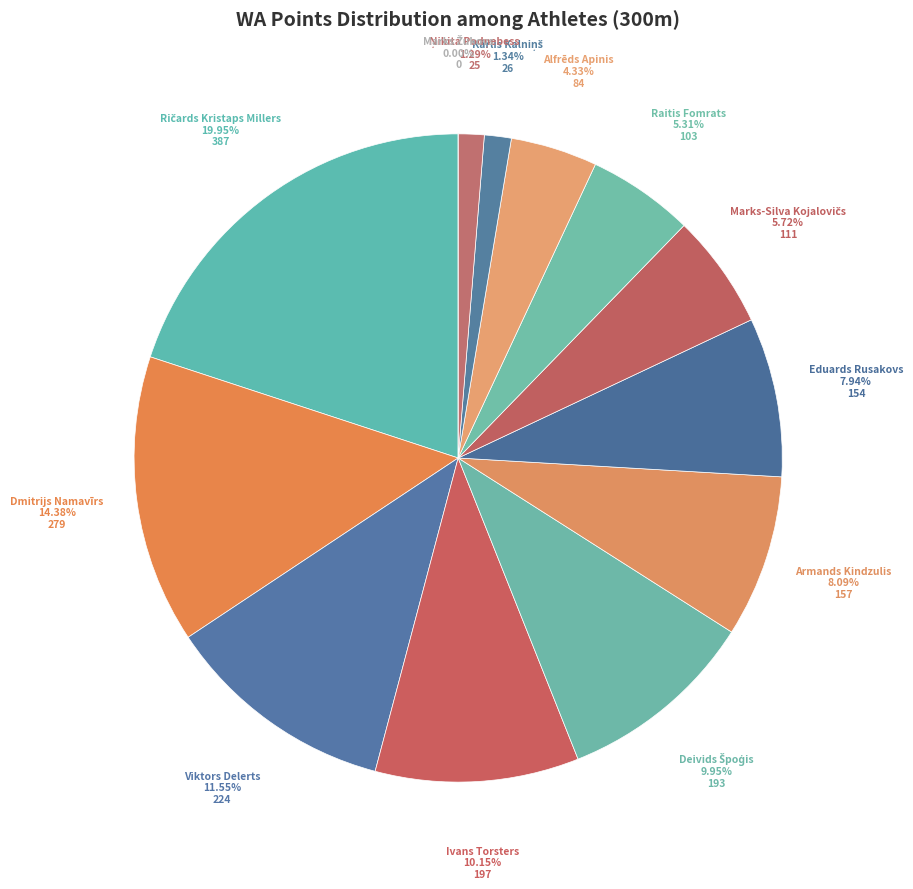

To the nearest percent, what percentage of the pie is Raitis Fomrats?

5%